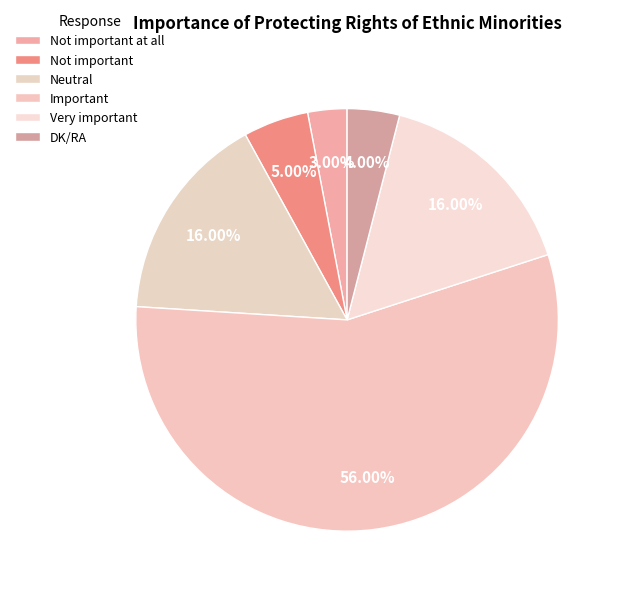

Is the sum of Neutral and Very important greater than half?

No